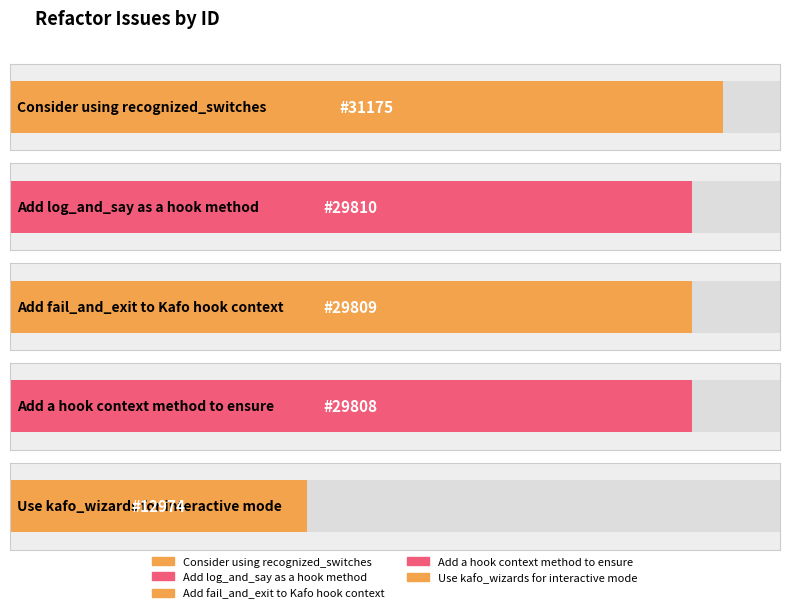

What is the ratio of the value at Use kafo_wizards for interactive mode to the value at Add fail_and_exit to Kafo hook context?

0.4